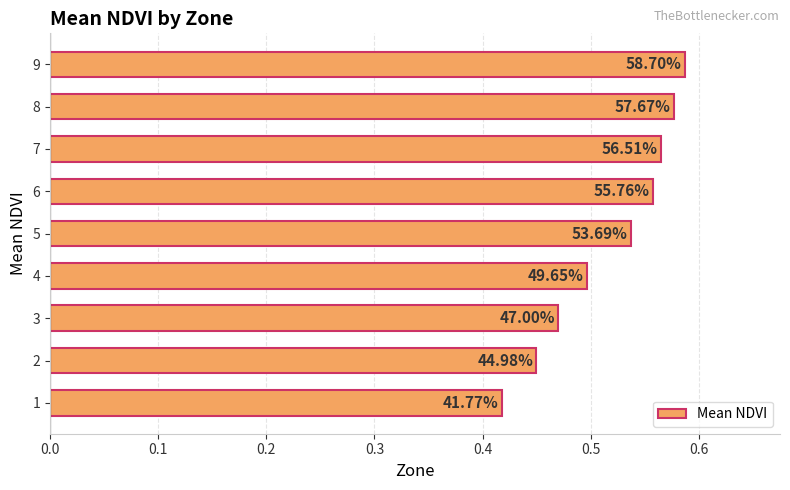

How many bars are there in total?

9